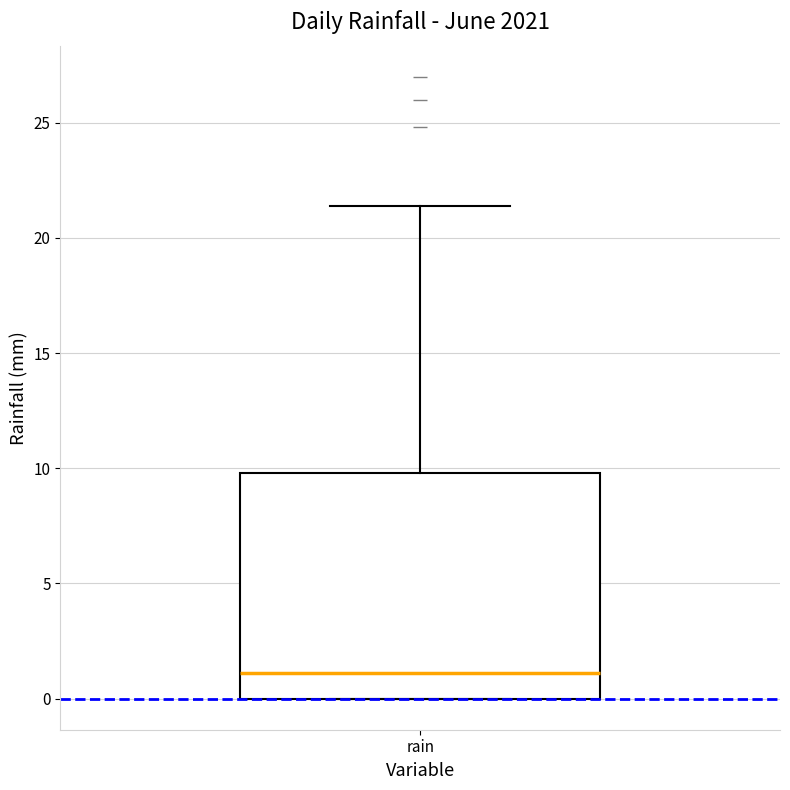

Transcribe this box plot: give where the median line is, the range the box spans, and where the two whiskers end, as read against the y-axis. The values are not printed on the chart, so give them approximately, as read against the axis.

median 1.0, box 0.0 to 10.0, whiskers 0.0 to 21.5